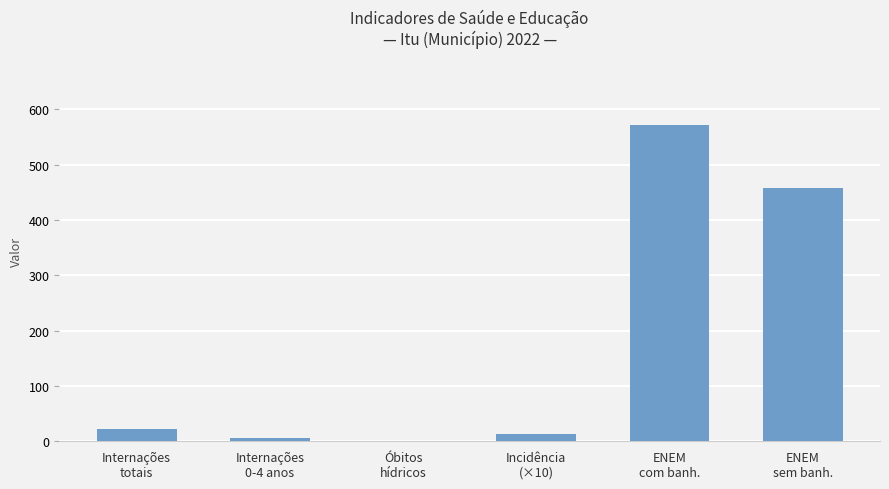

What is the average value?

178.7